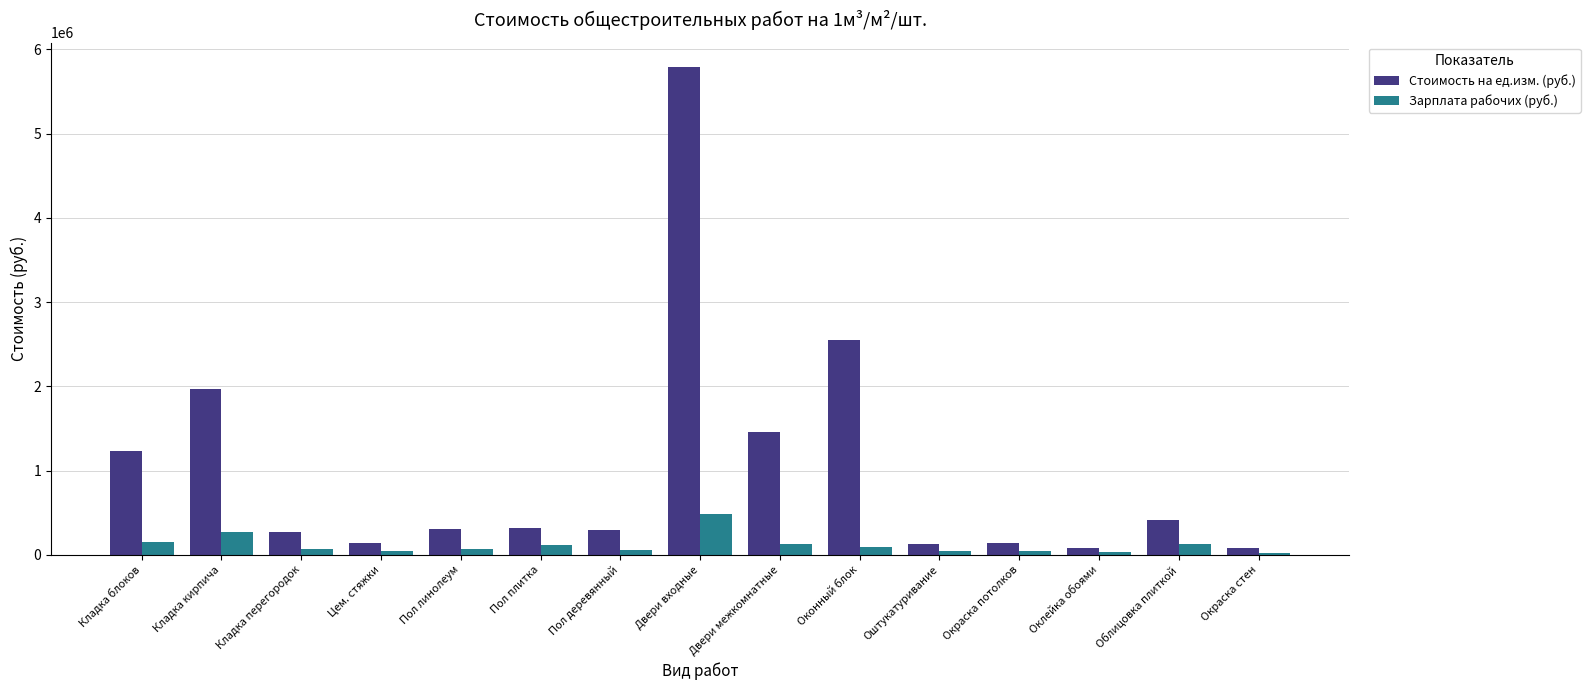

True or false: Стоимость на ед.изм. (руб.) has a value of 5789156 at Двери входные.

True